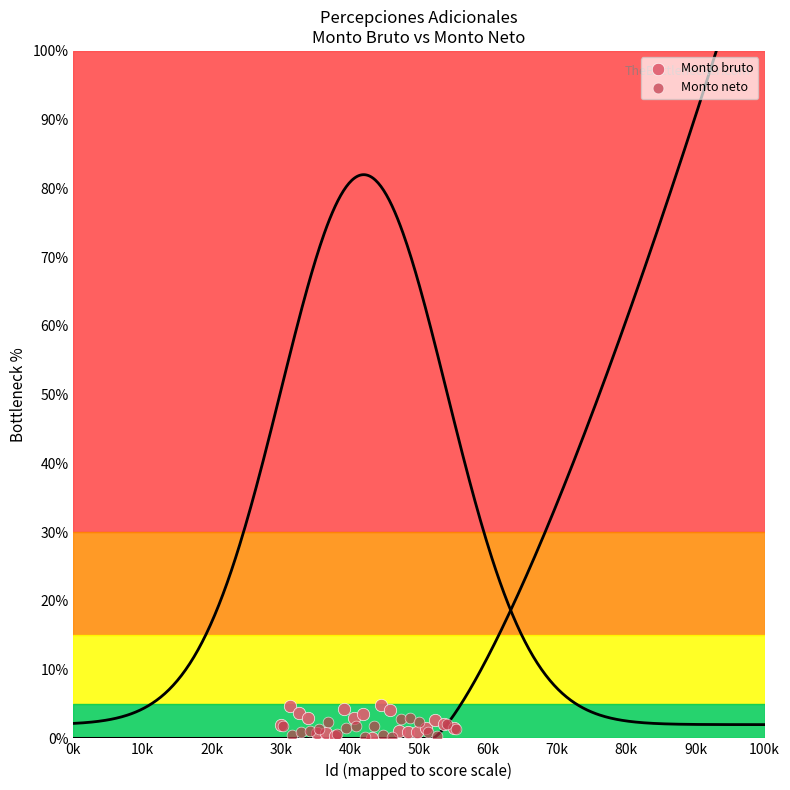

Which series has the largest Y range (max minus min)?

Monto bruto